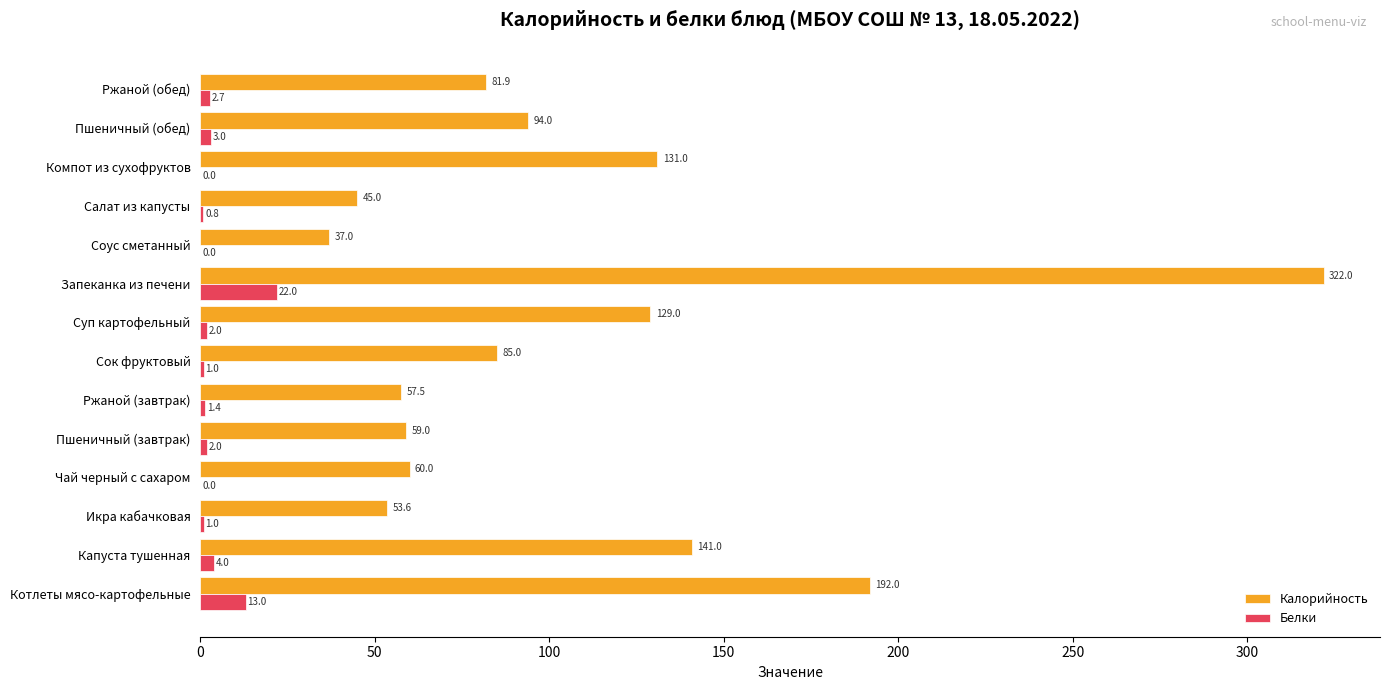

Which category has the highest value in the Белки series?

Запеканка из печени